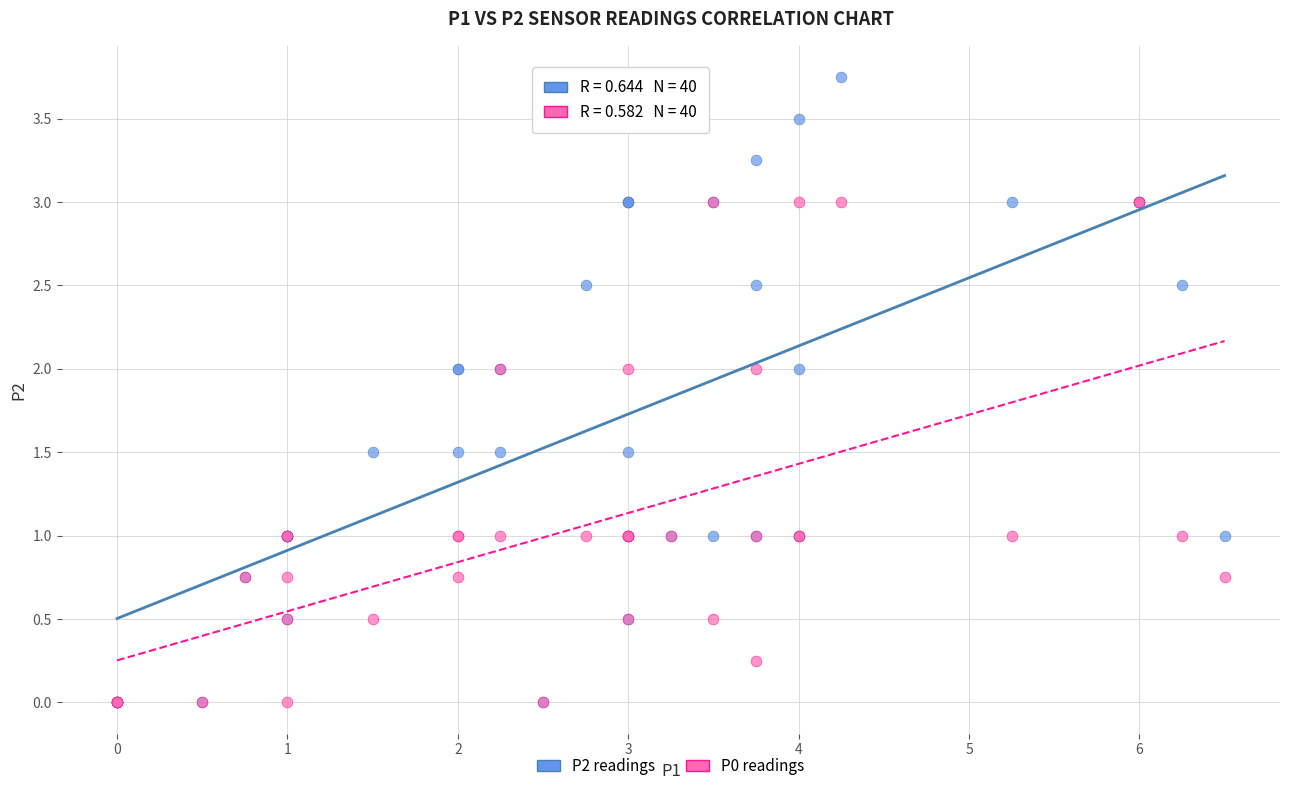

What are all the series names shown in the legend?

P2 readings, P0 readings